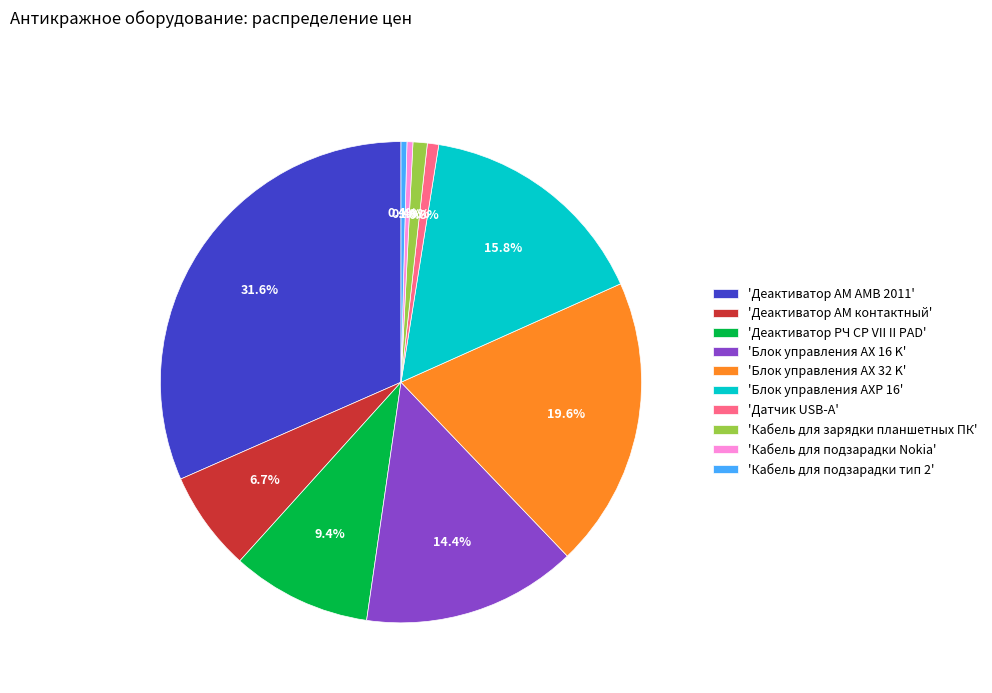

Does any single category account for the majority?

No